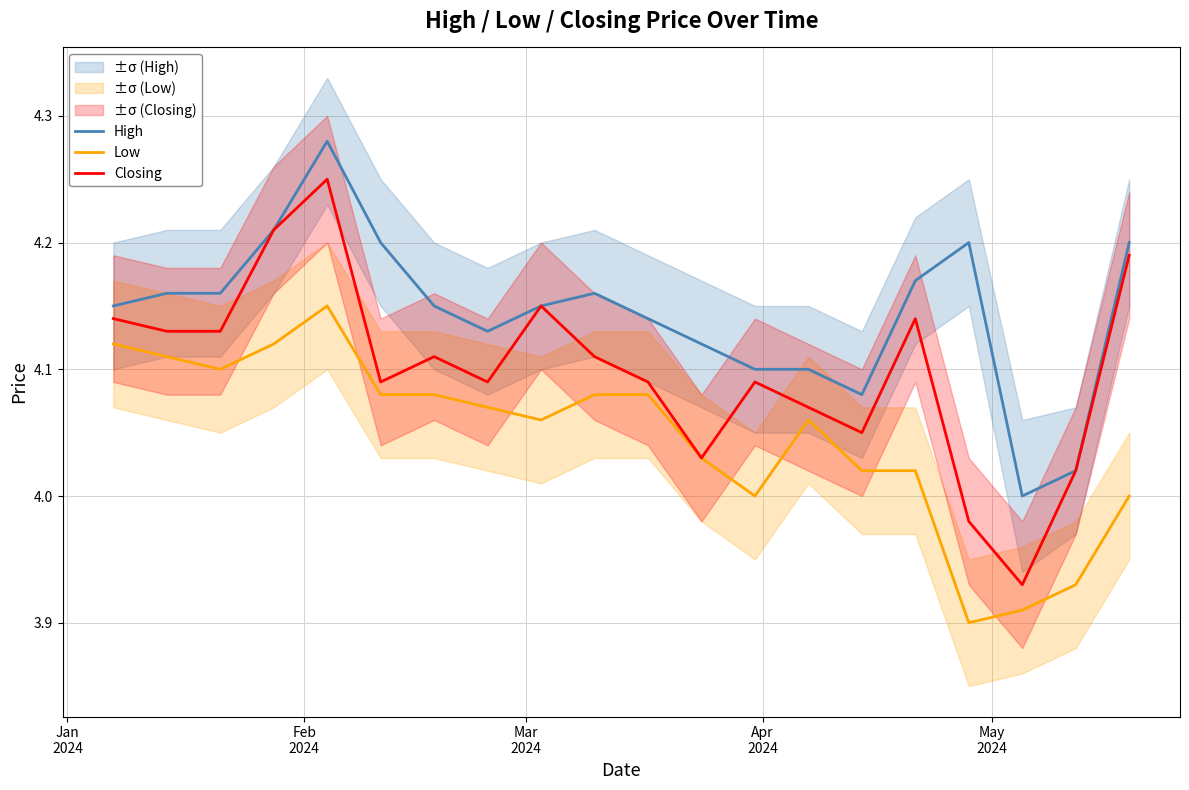

List the series in order of their peak value, highest first.

High, Closing, Low